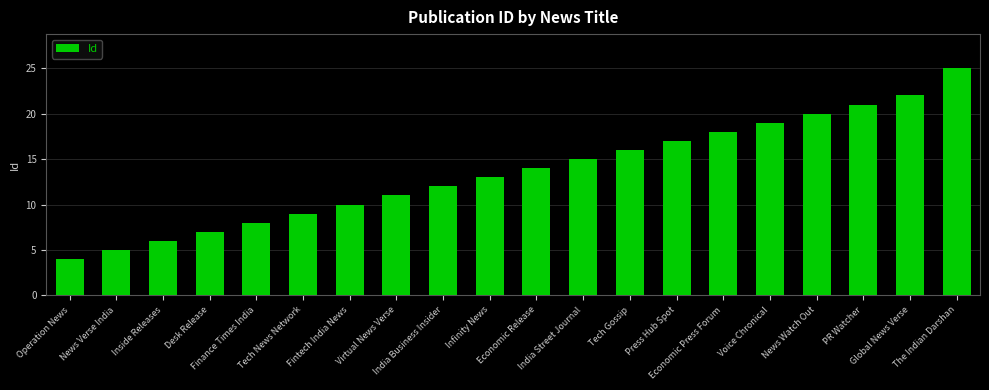

Between Economic Press Forum and India Business Insider, which is larger?

Economic Press Forum